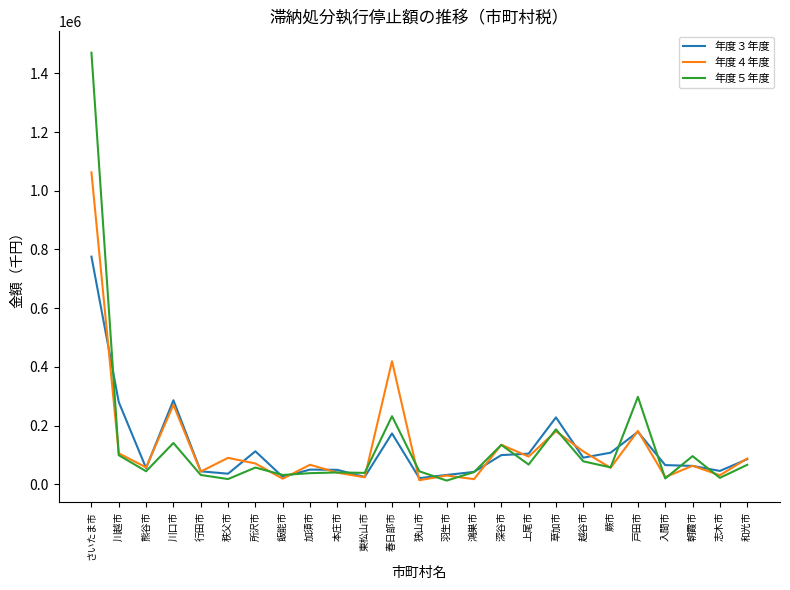

What are all the series names shown in the legend?

年度３年度, 年度４年度, 年度５年度